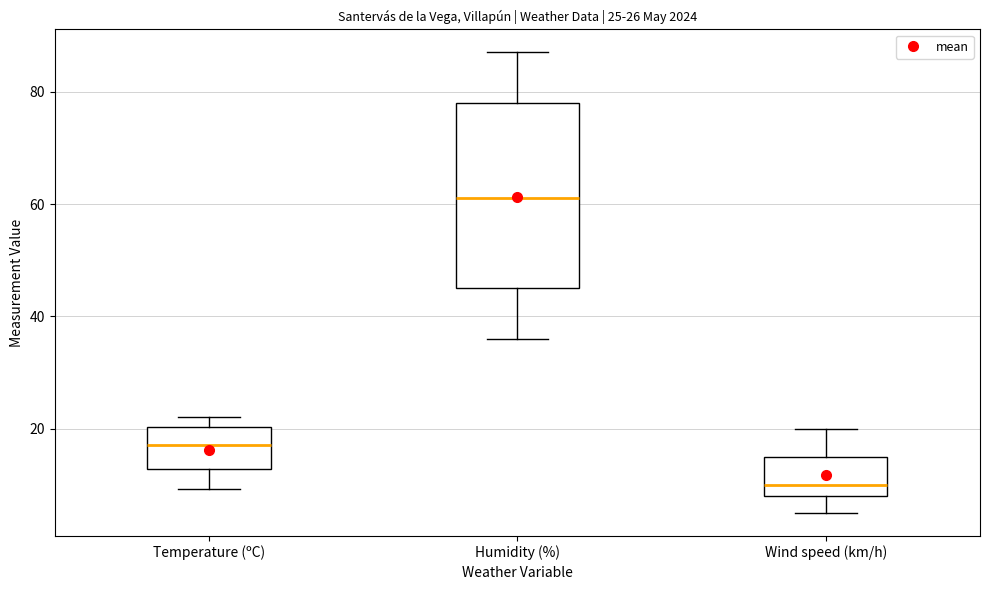

Which box has the highest median line?

Humidity (%)